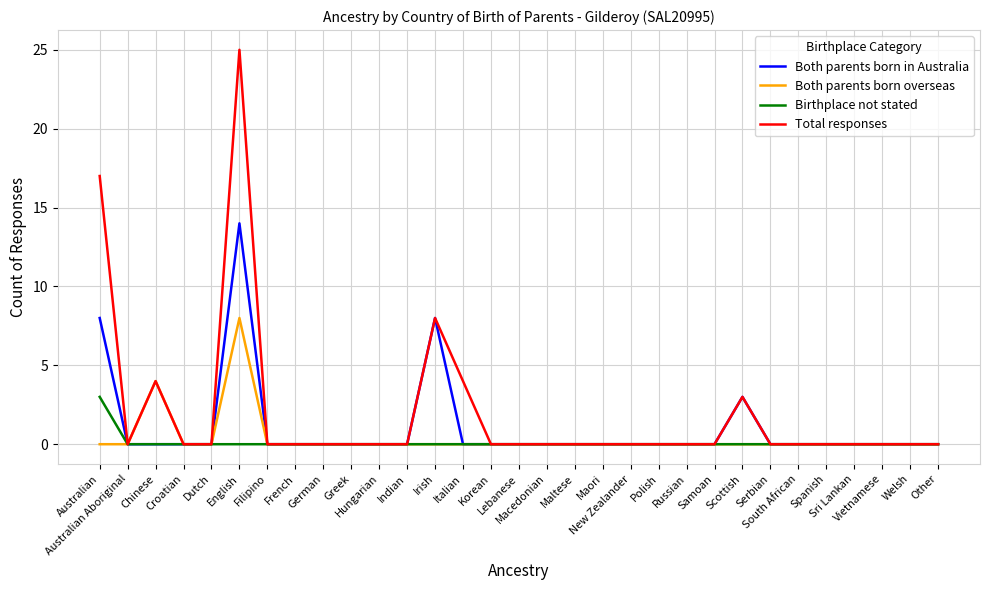

What is the highest value of the Both parents born in Australia series?

14